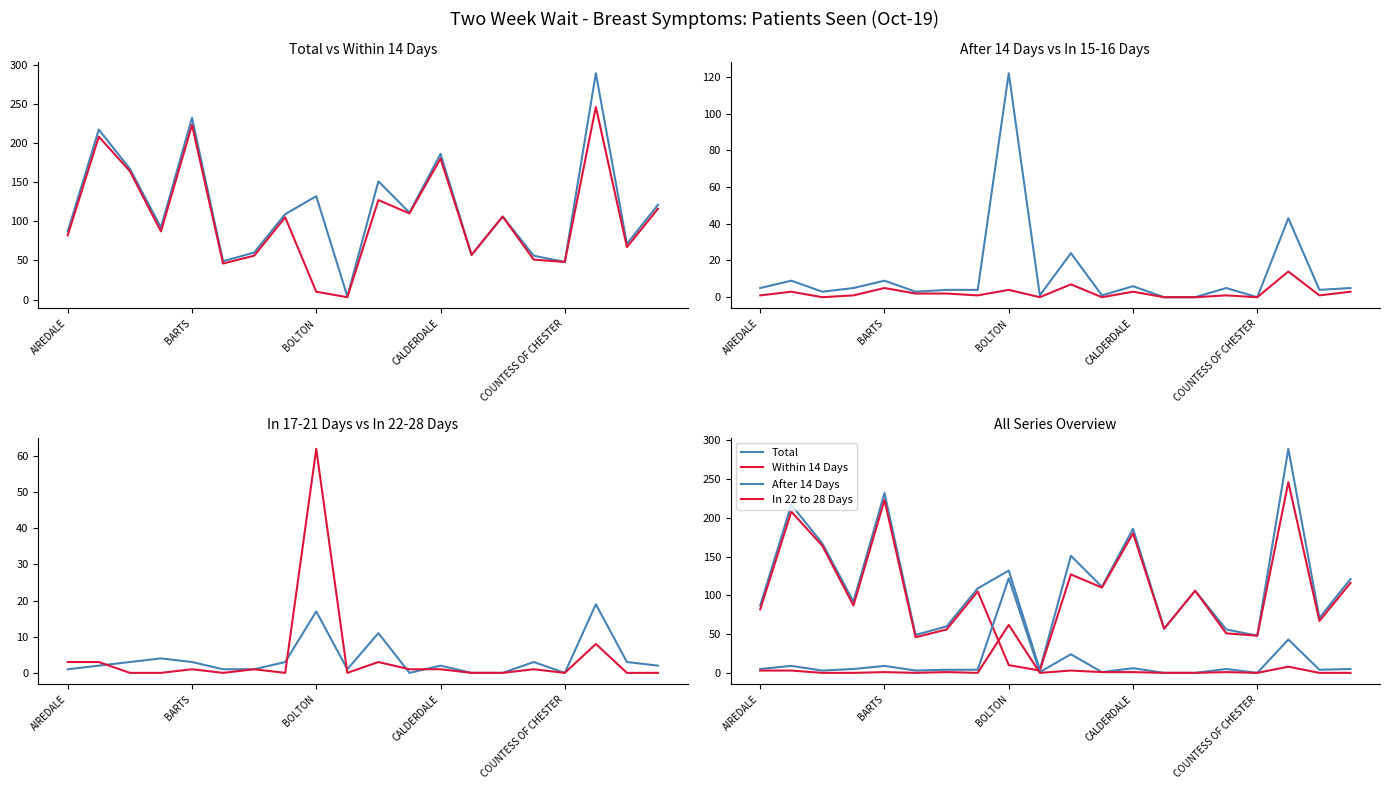

Is the value of In 15 to 16 Days at 7 greater than the value of Total at 11?

No